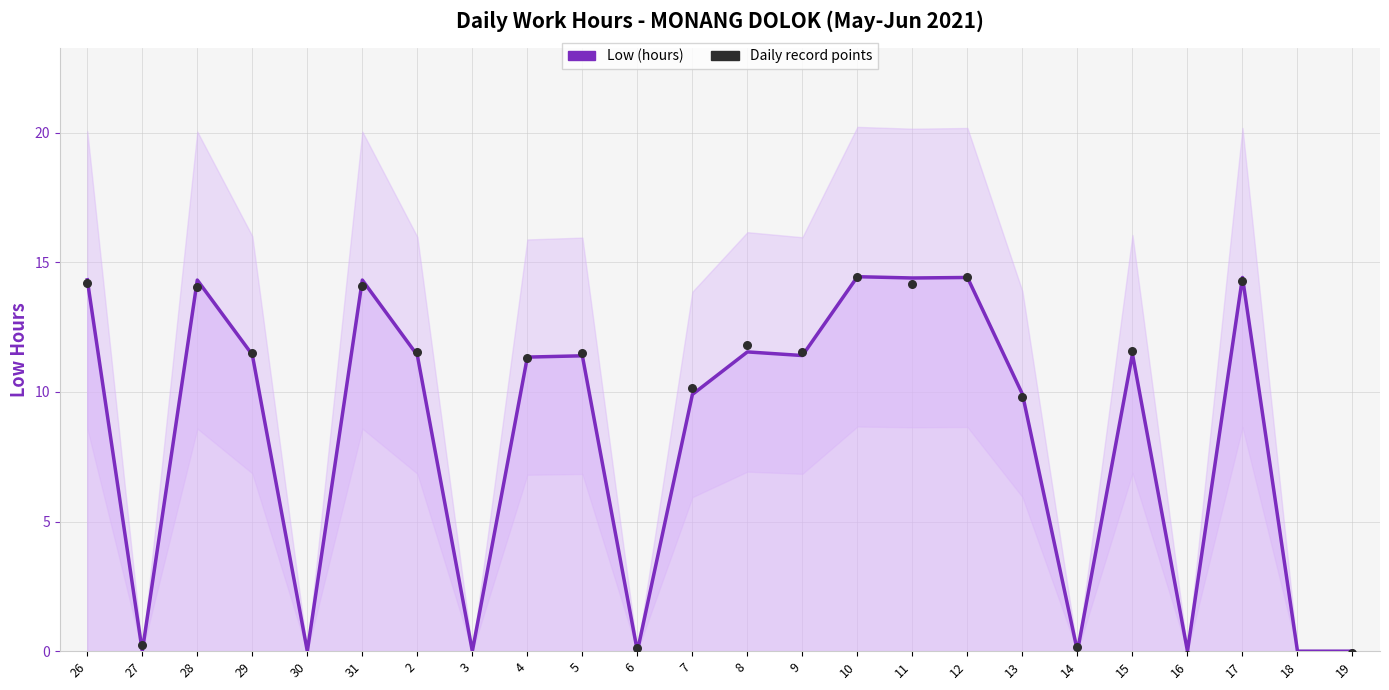

Which series has the largest Y range (max minus min)?

Daily record points